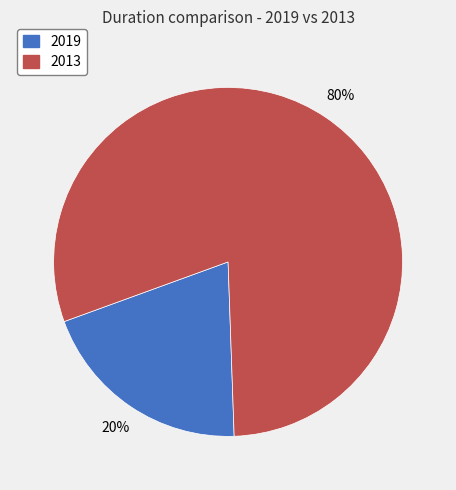

To the nearest percent, what is the average slice percentage?

50%